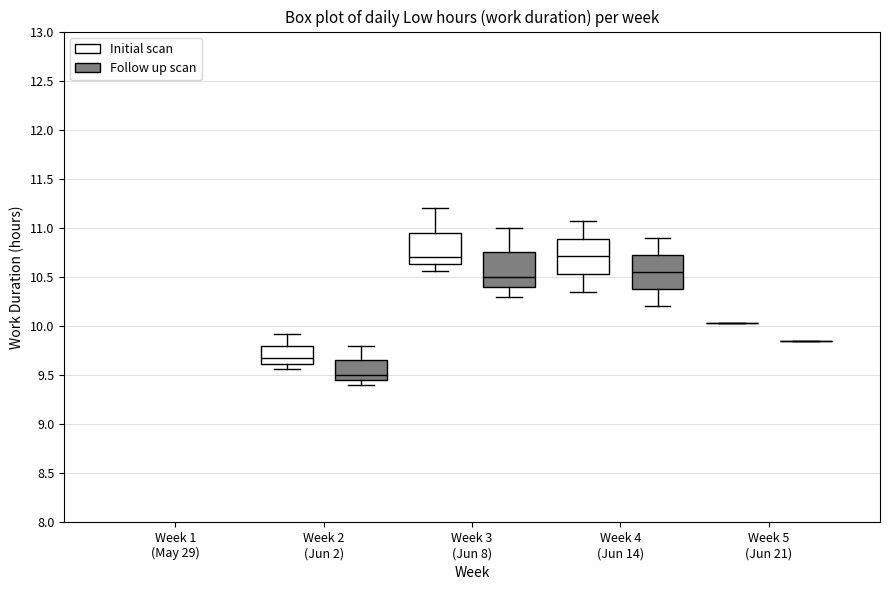

Where is the upper edge of the box for Week 3 (Jun 8) (Initial scan) on the y-axis? The values are not printed on the chart, so give them approximately, as read against the axis.

10.95